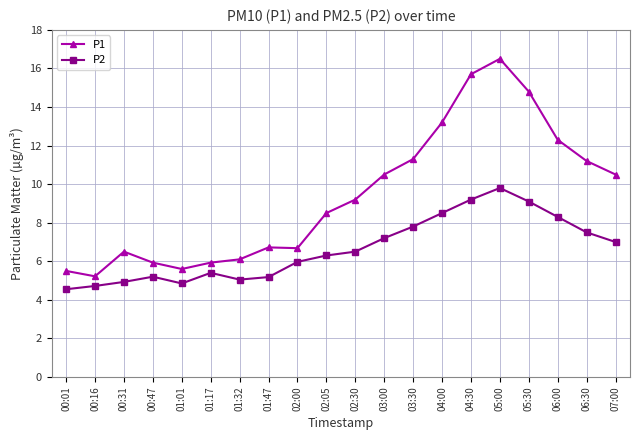

Which series has the largest total across all categories?

P1